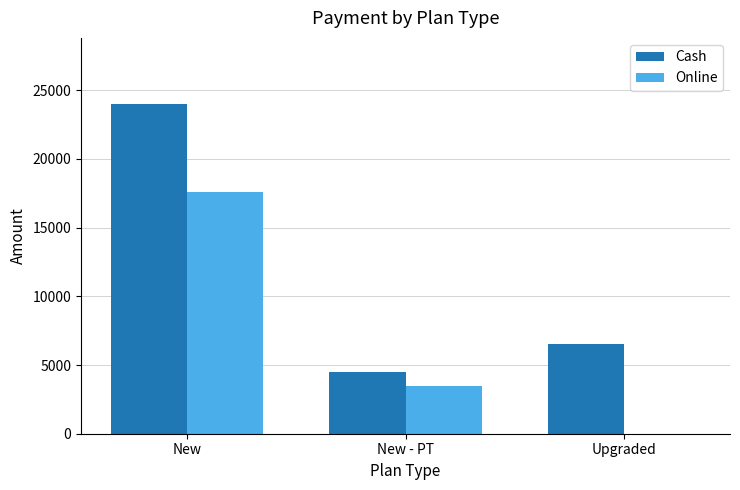

How many positive values does the Online series have?

2